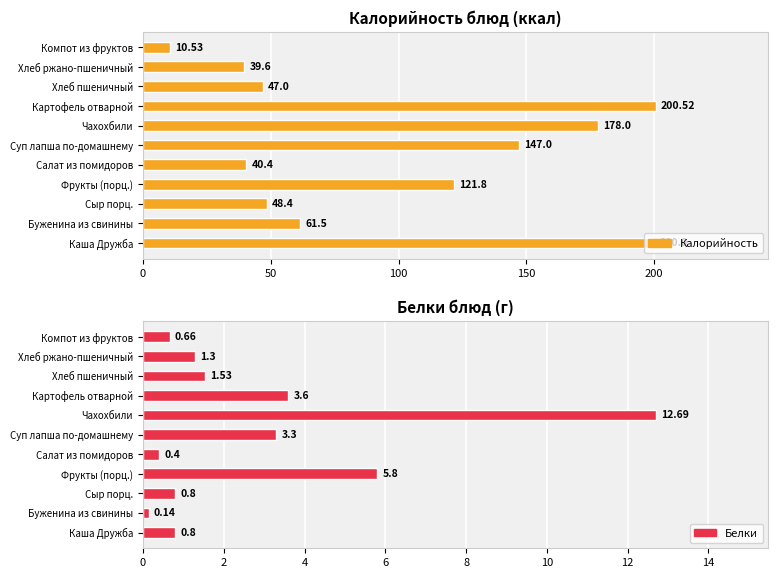

Reading left to right, what are all the values shown in this chart?

Калорийность: 200.0	61.5	48.4	121.8	40.4	147.0	178.0	200.5	47.0	39.6	10.5
Белки: 0.8	0.1	0.8	5.8	0.4	3.3	12.7	3.6	1.5	1.3	0.7